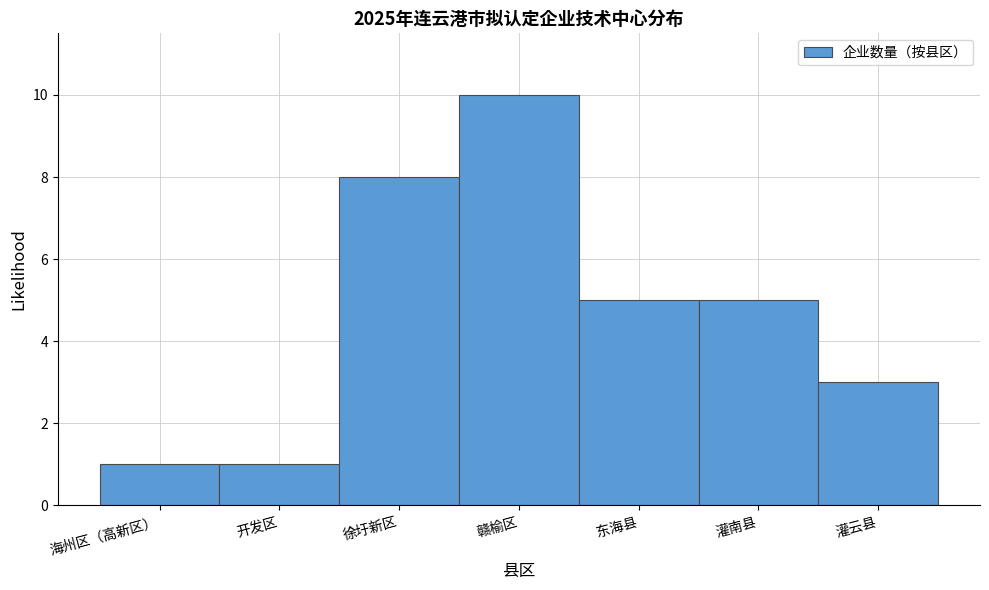

Reading left to right, what are all the values shown in this chart?

1	1	8	10	5	5	3